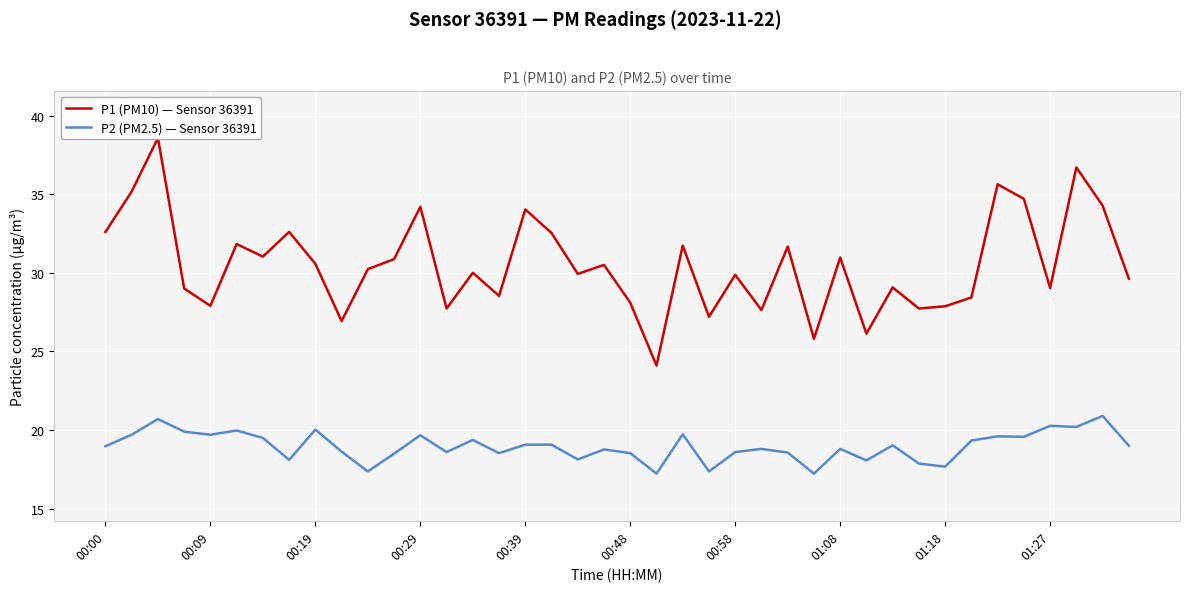

The P2 (PM2.5) — Sensor 36391 series shows 19.0 at 00:00. True or false?

True